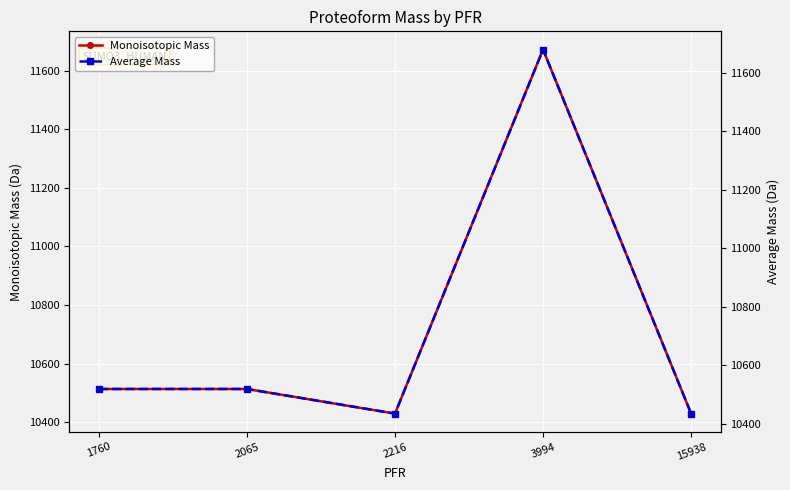

What is the difference between the maximum and minimum values in the Monoisotopic Mass series?

1242.6